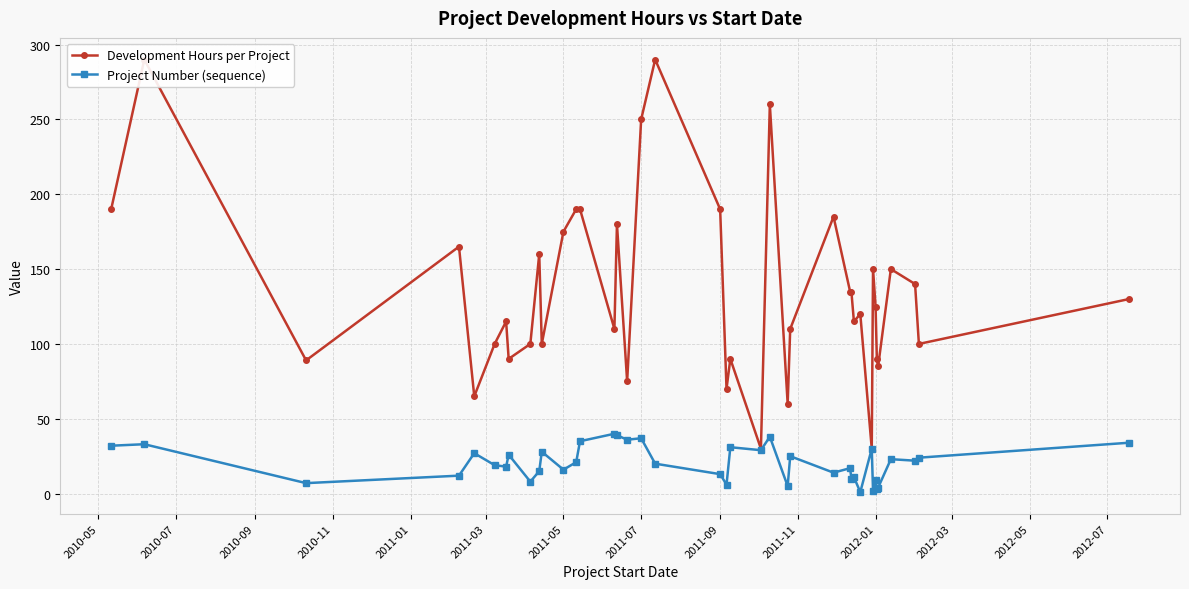

What is the maximum value for Project Number (sequence)?

40